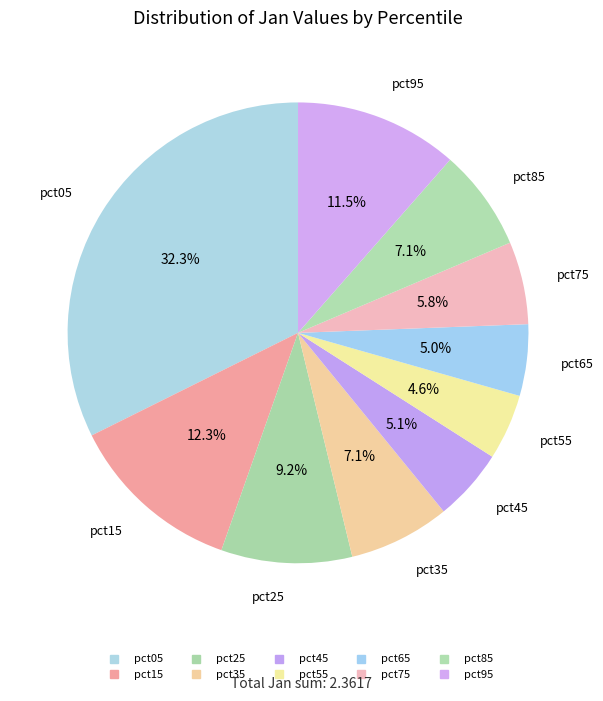

Is pct95 the majority of the pie?

No